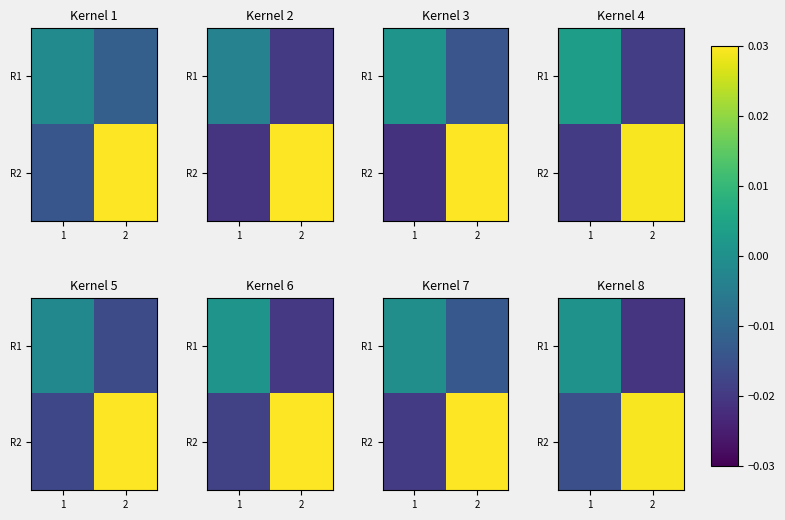

Is it true that R2 equals -0.0 at 1?

False